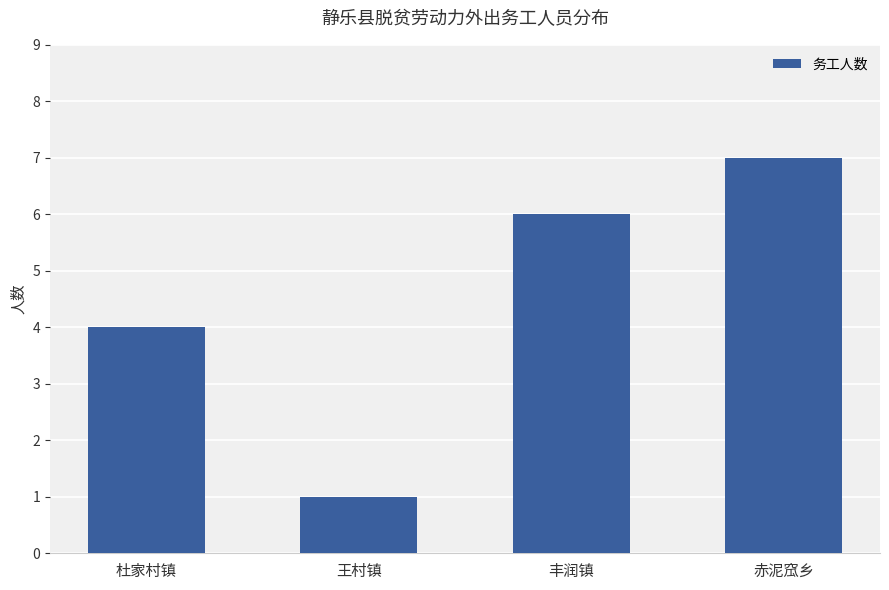

Reading right to left, what are all the values shown in this chart?

7	6	1	4